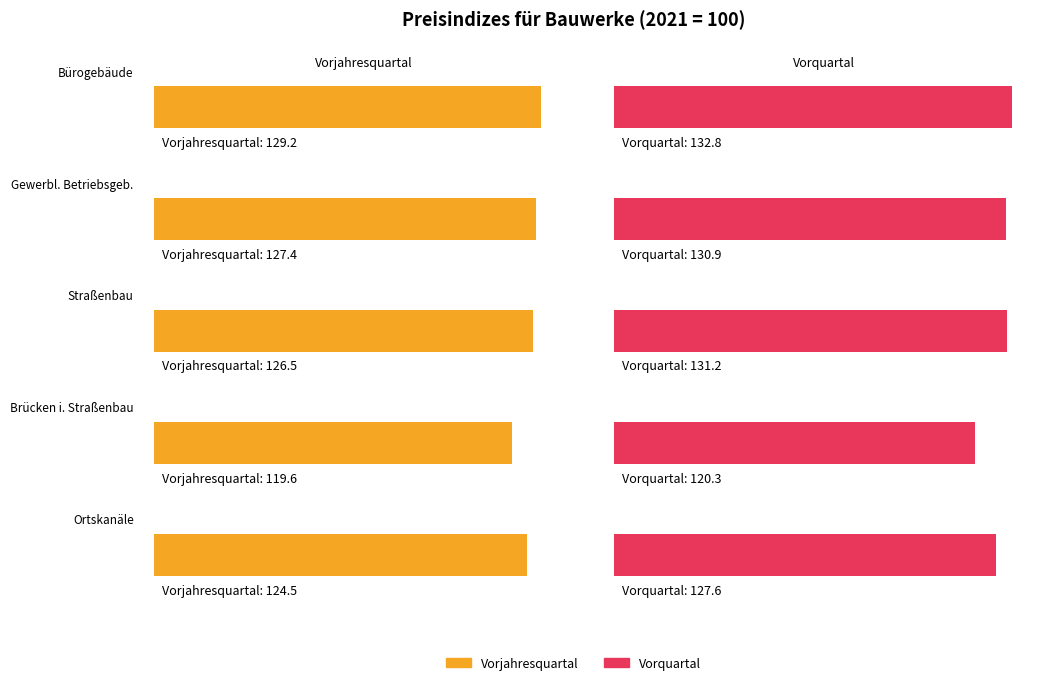

List the series in order of their overall mean, highest first.

Vorquartal, Vorjahresquartal